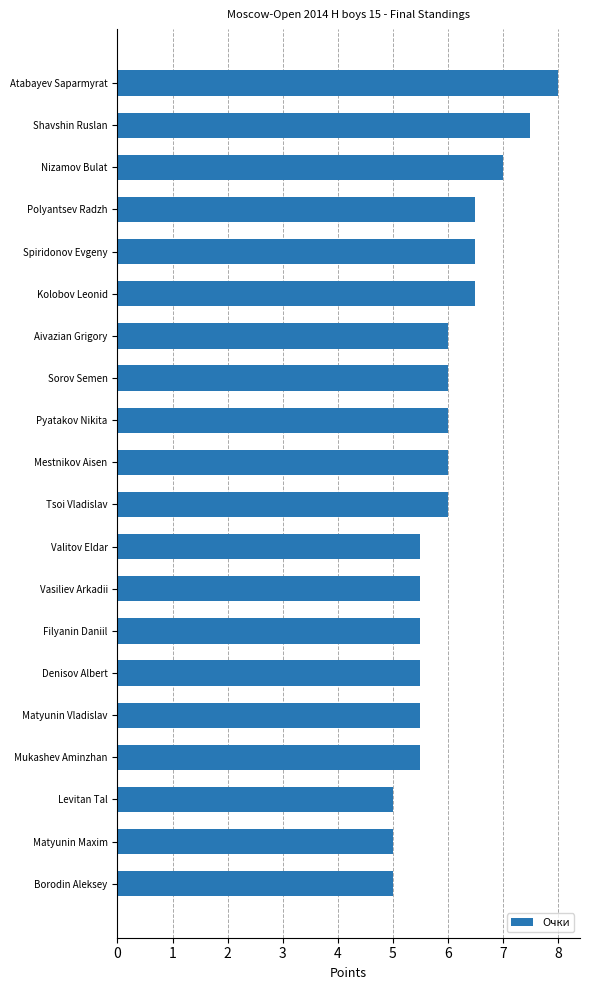

Read the value at Vasiliev Arkadii.

5.5